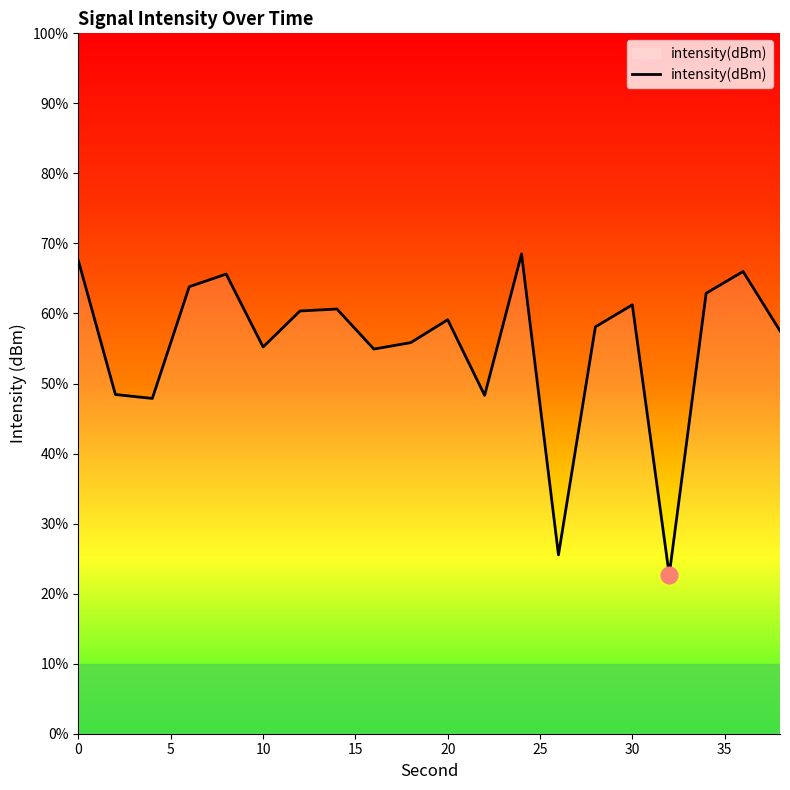

Does the chart have visible grid lines?

No